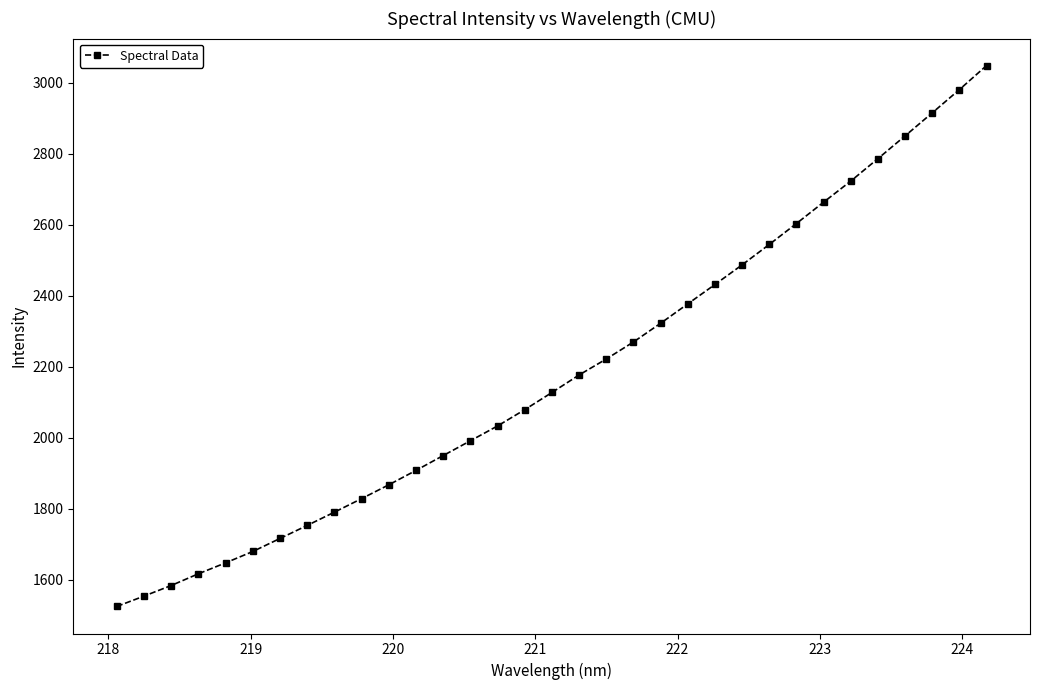

How many values exceed 2127?

17